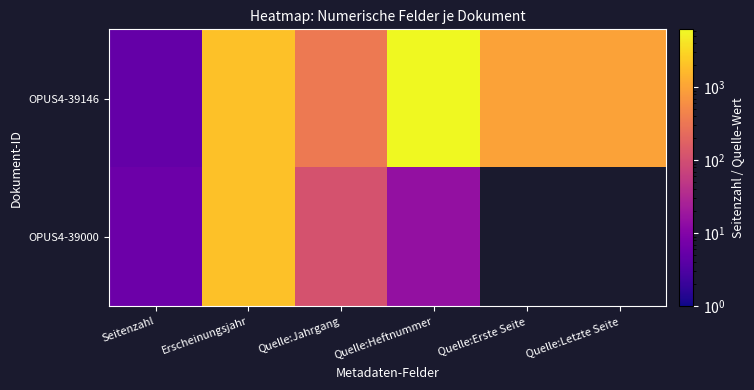

At which label does OPUS4-39000 reach its minimum?

Seitenzahl